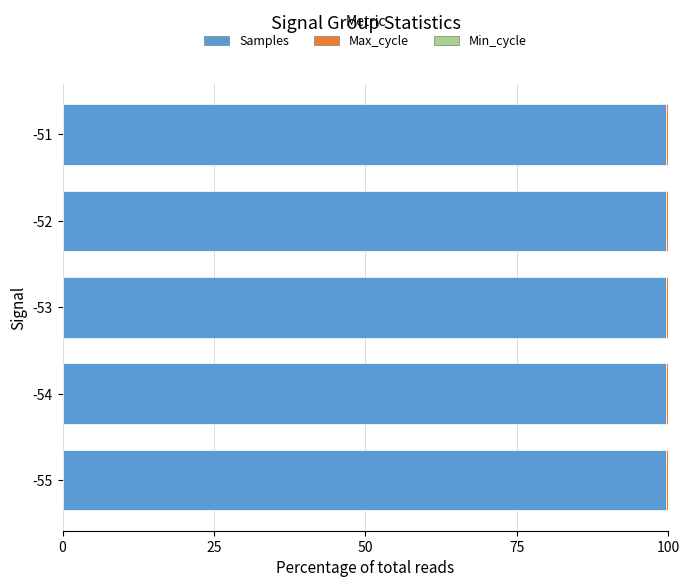

True or false: Samples has a value of 49.3 at -52.

False